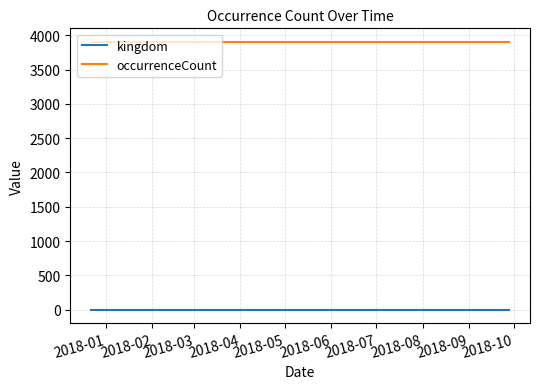

What is the sum of all kingdom values?

4